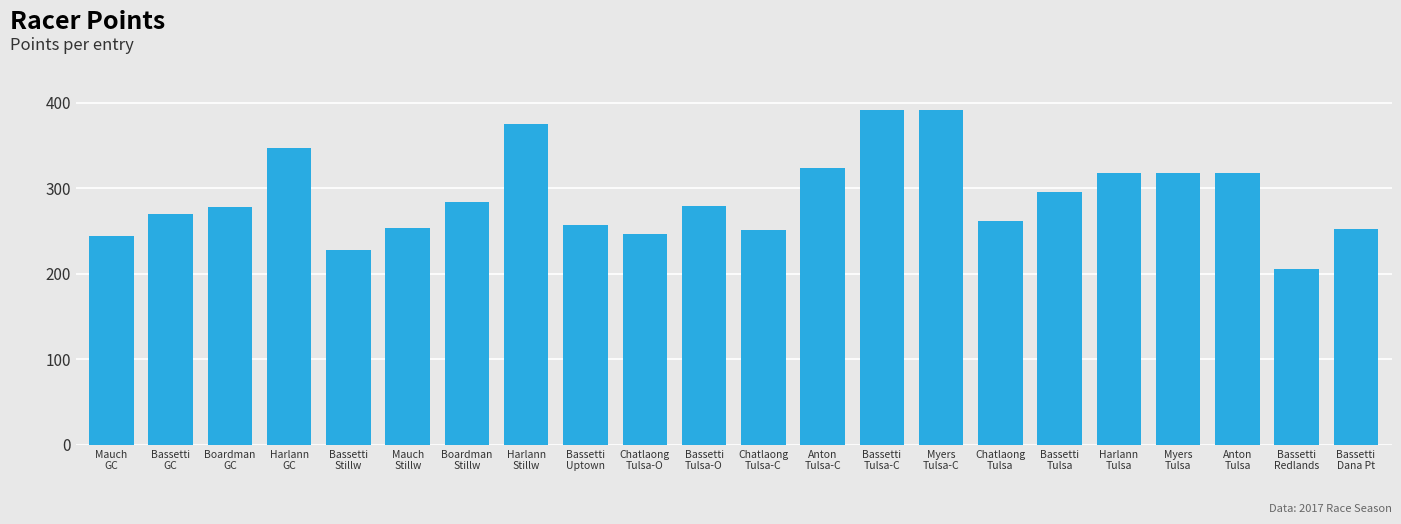

What is the difference between the values at Mauch
GC and Boardman
Stillw?

38.8